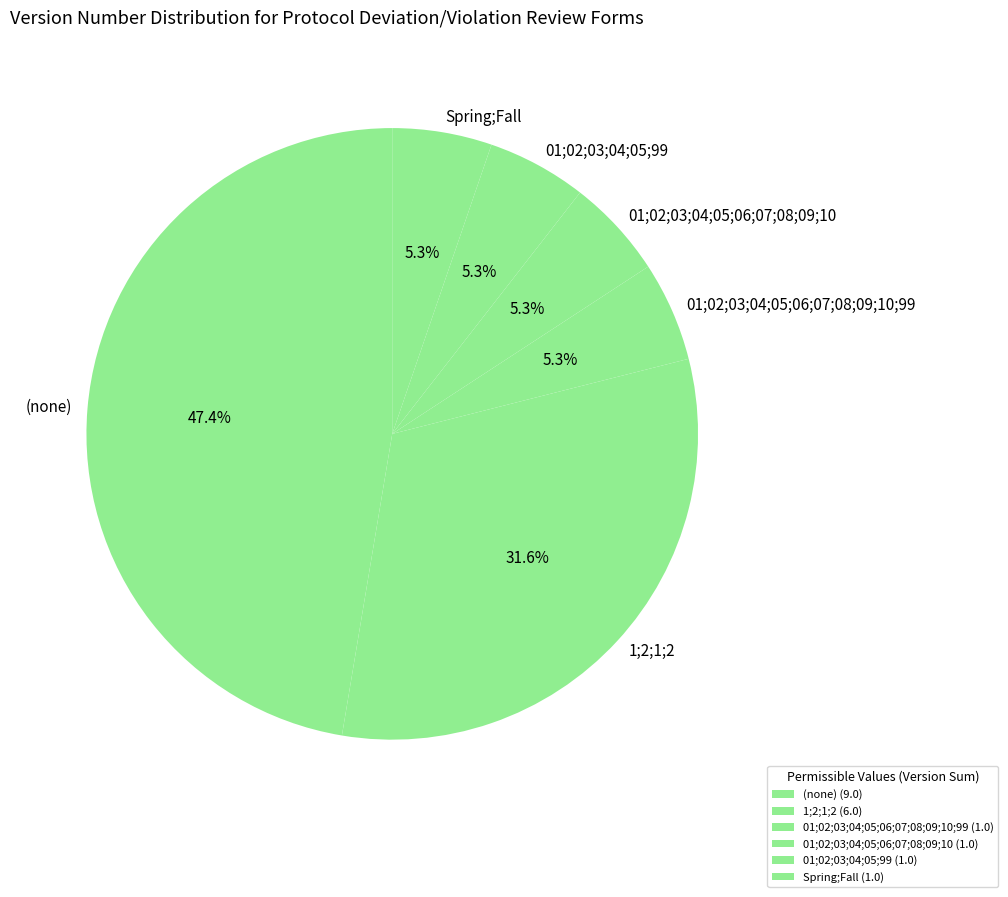

True or false: Spring;Fall accounts for 13% of the total.

False